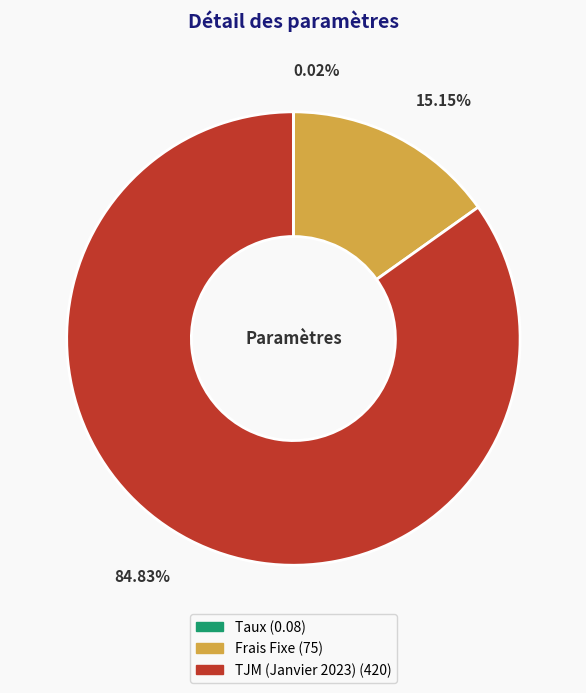

Between Frais Fixe and TJM (Janvier 2023), which is larger?

TJM (Janvier 2023)